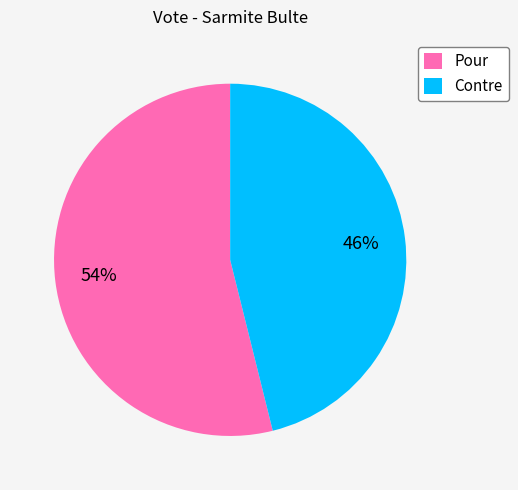

Approximately how many times larger is the value at Pour compared to Contre?

1.2